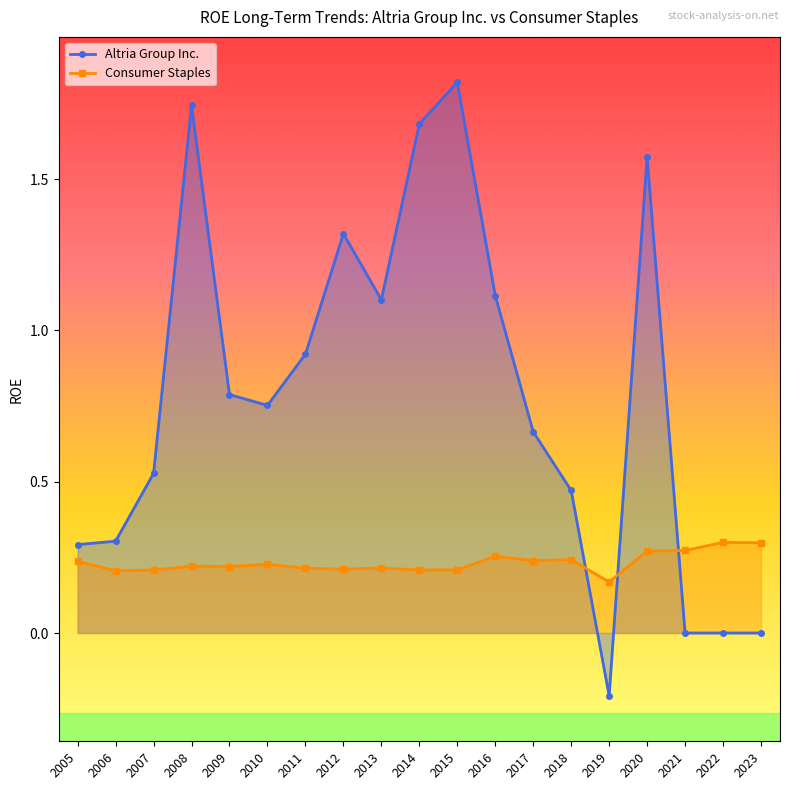

Reading left to right, list all the values displayed in this chart.

Altria Group Inc.: 0.3	0.3	0.5	1.7	0.8	0.8	0.9	1.3	1.1	1.7	1.8	1.1	0.7	0.5	-0.2	1.6	0.0	0.0	0.0
Consumer Staples: 0.2	0.2	0.2	0.2	0.2	0.2	0.2	0.2	0.2	0.2	0.2	0.3	0.2	0.2	0.2	0.3	0.3	0.3	0.3